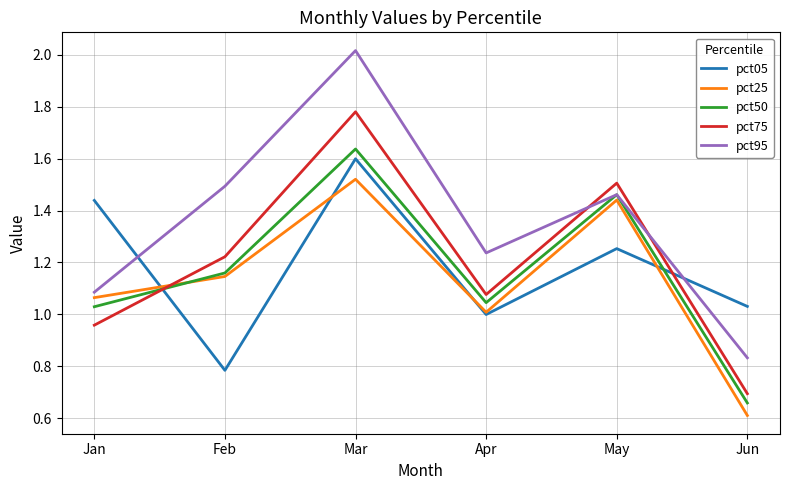

The pct75 series shows 1.0 at Jan. True or false?

True